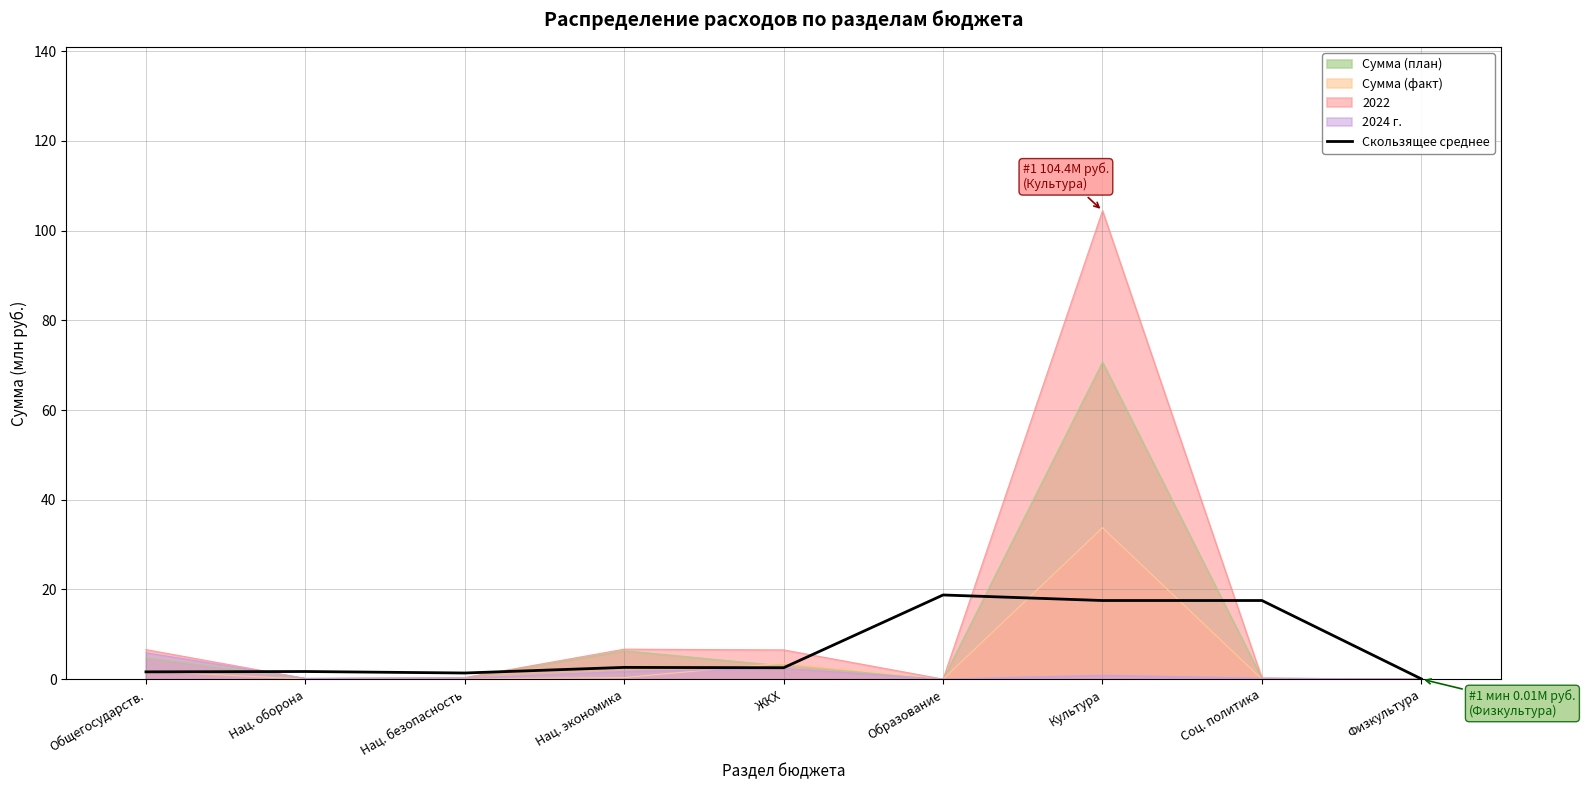

What is the difference between the maximum and second lowest values?

17.4